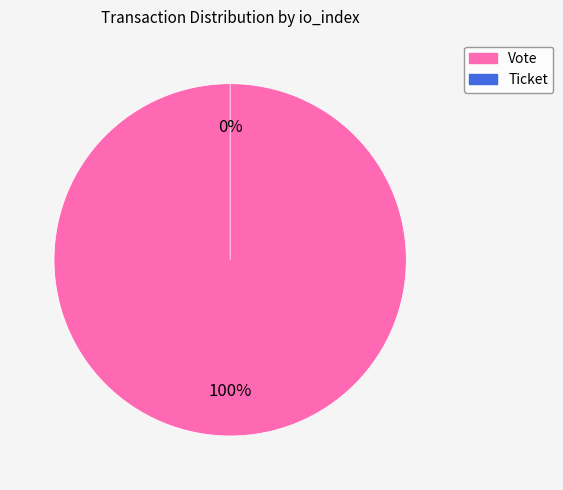

What is the total percentage of Vote and Ticket?

100.0%